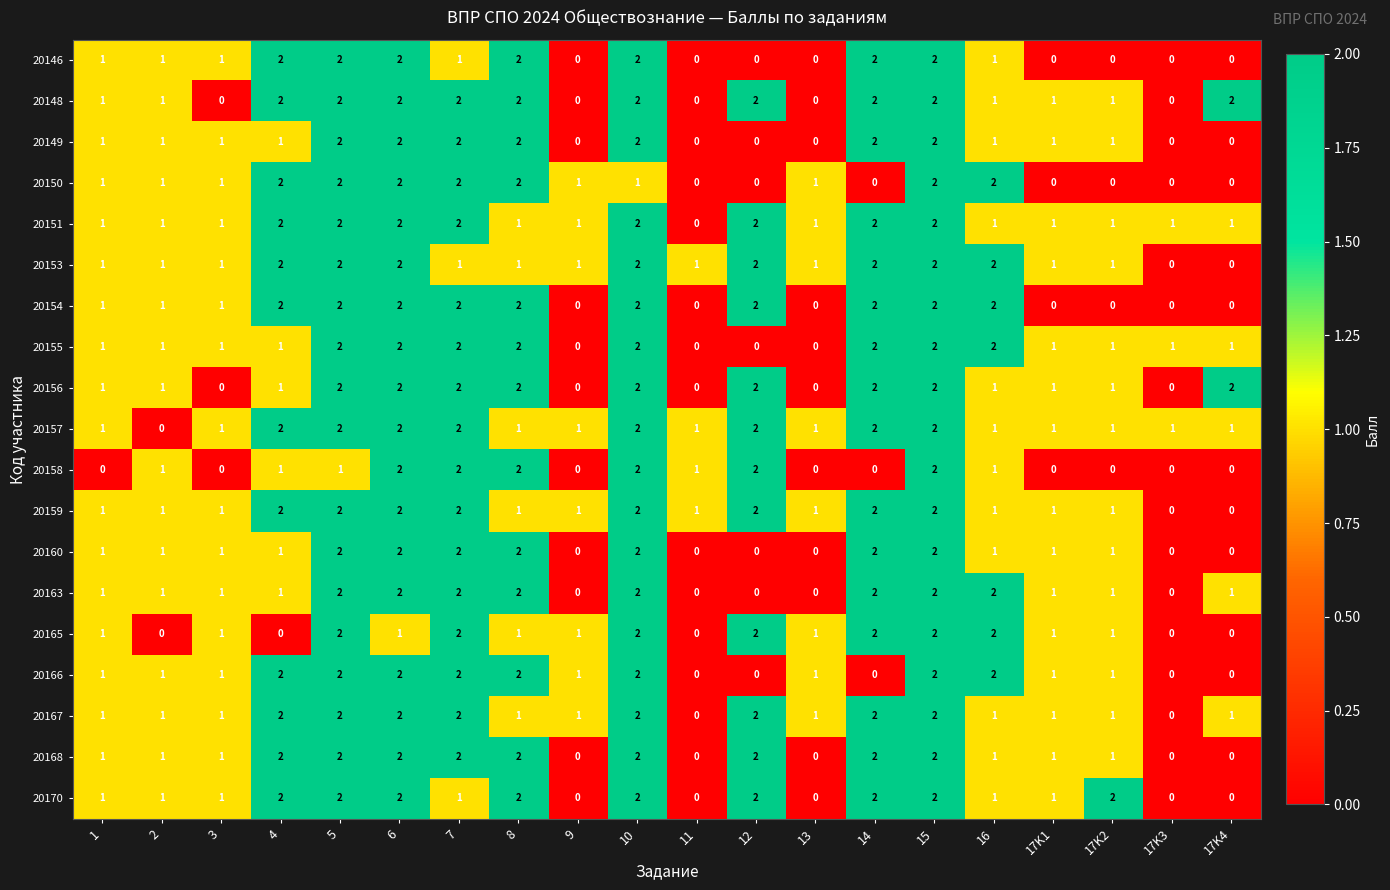

True or false: 20156 has a value of 0 at 9.

True